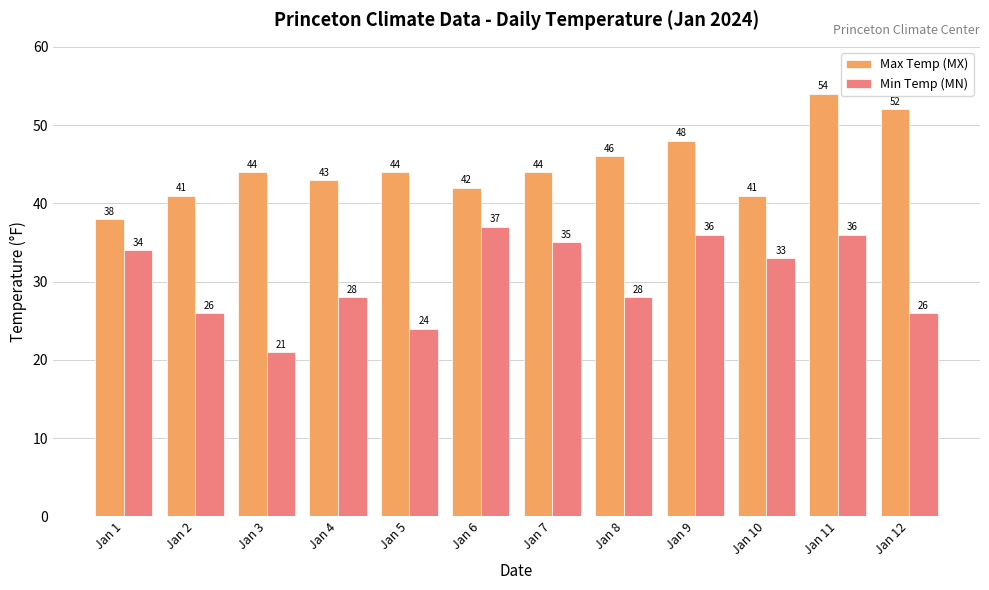

Read the Max Temp (MX) value at Jan 8, to the nearest 5.

45